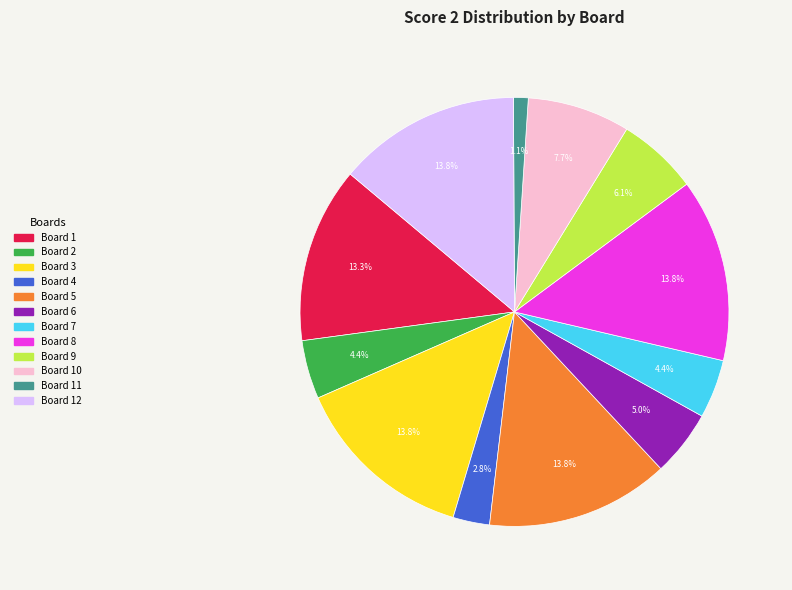

Is there a majority slice in this chart?

No